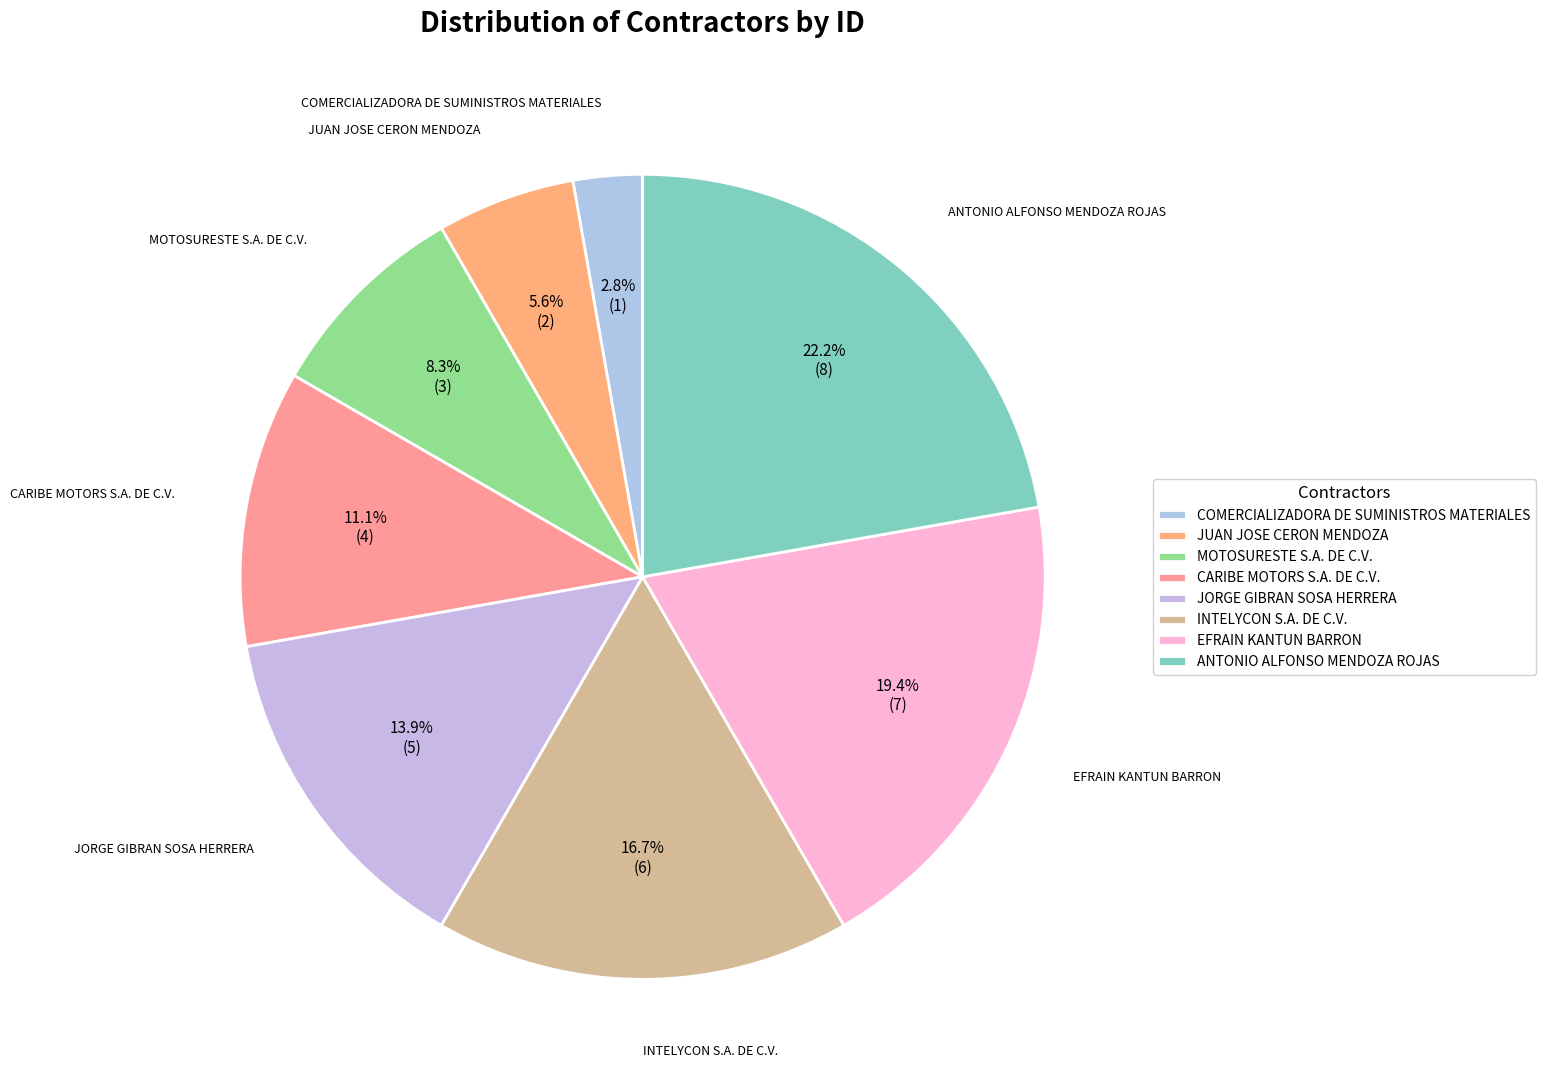

Combined, do CARIBE MOTORS S.A. DE C.V. and MOTOSURESTE S.A. DE C.V. account for over 50%?

No